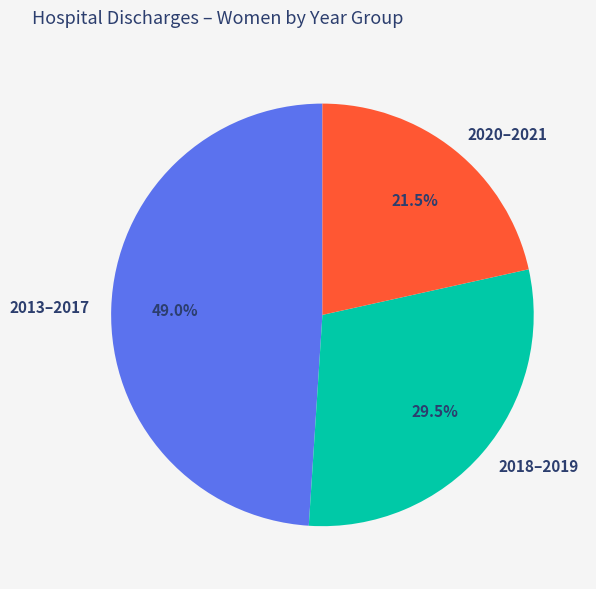

How many segments does this pie chart have?

3